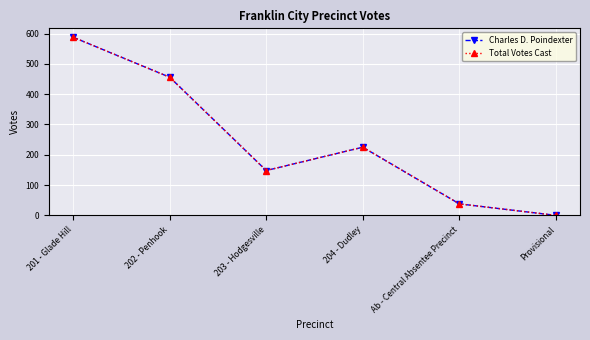

True or false: Total Votes Cast has more than 2 points higher than both neighbors.

False